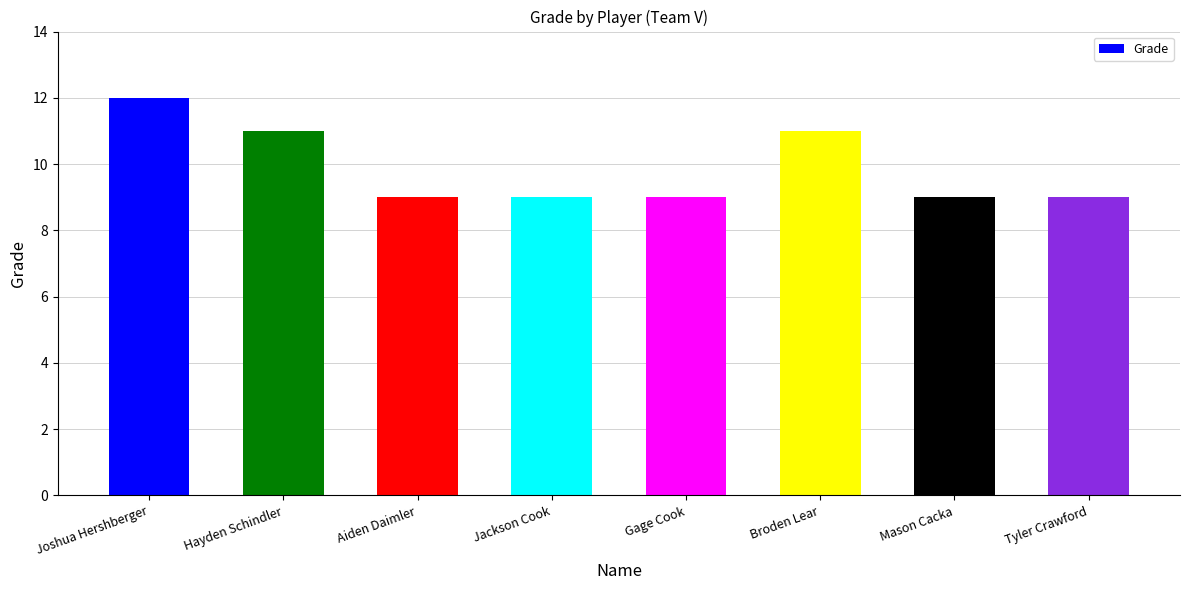

Reading left to right, transcribe all the data shown in this chart.

12	11	9	9	9	11	9	9